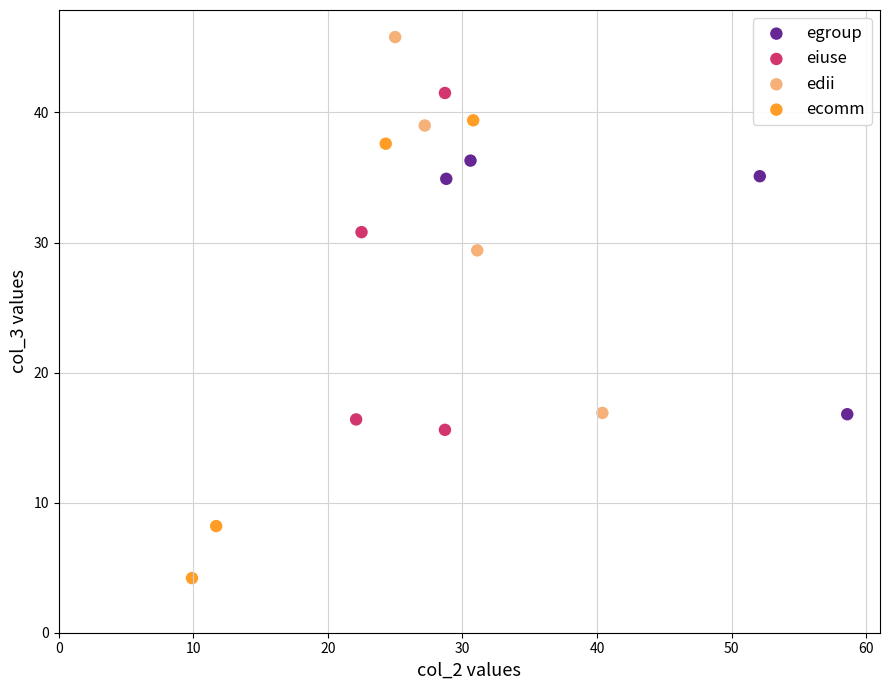

Which series has the widest spread of Y values?

ecomm